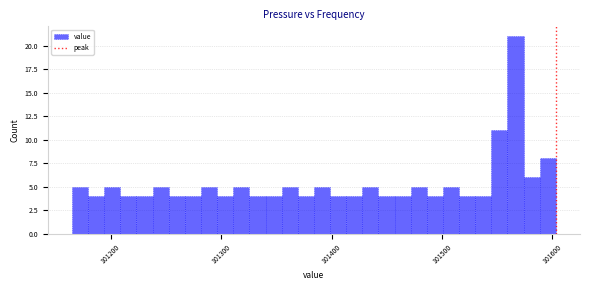

Read against the x-axis, roughly where is the centre of the tallest bar?

101570